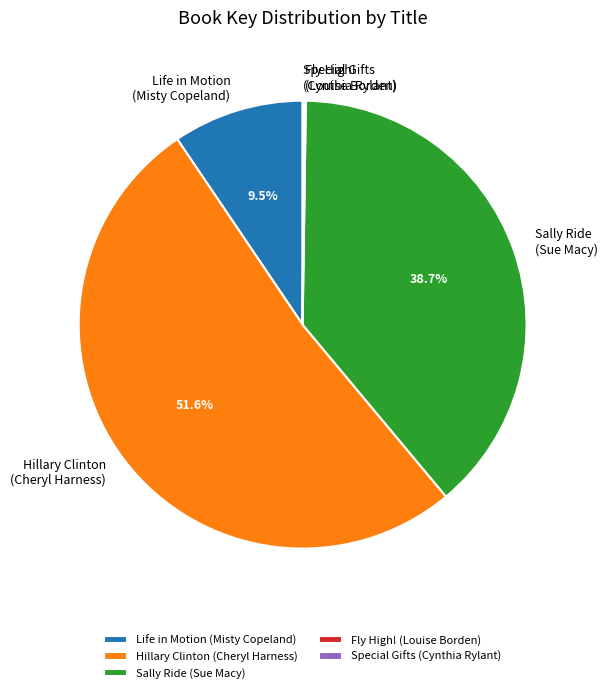

What is the ratio of the value at Hillary Clinton (Cheryl Harness) to the value at Sally Ride (Sue Macy)?

1.3